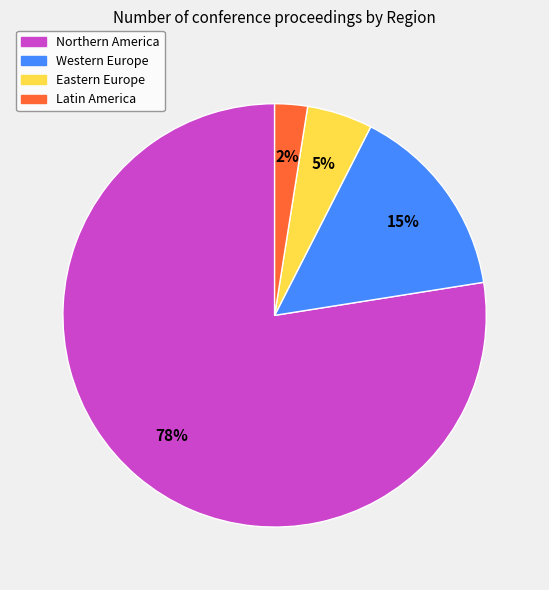

How many segments does this pie chart have?

4